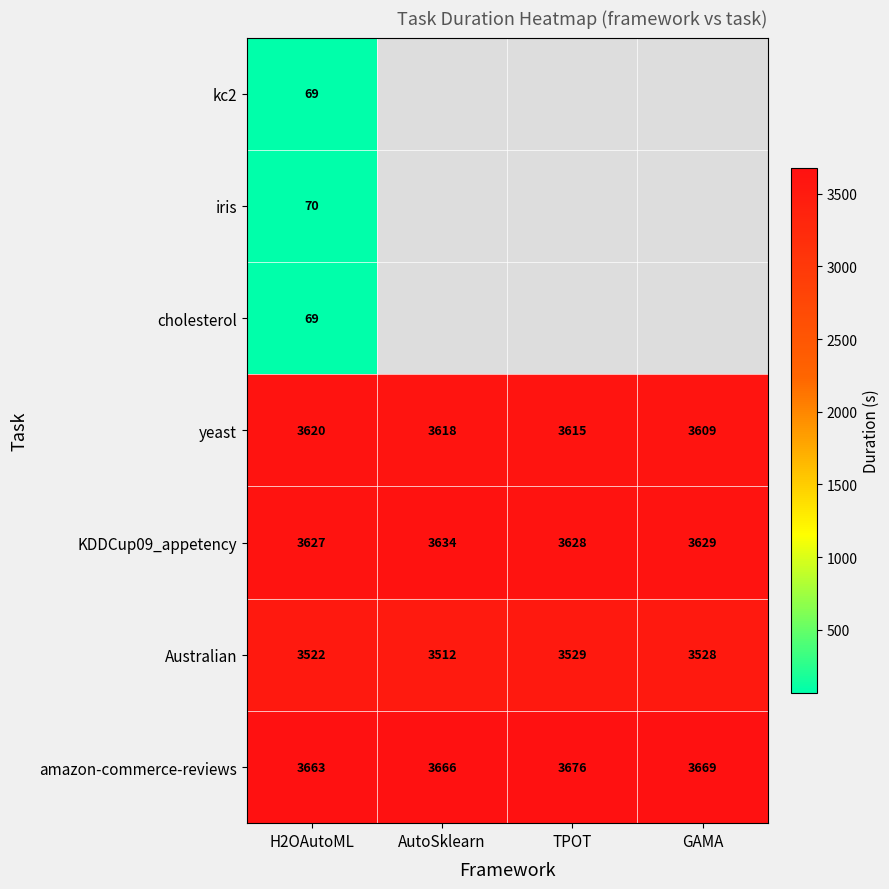

How many categories are shown in the chart?

4